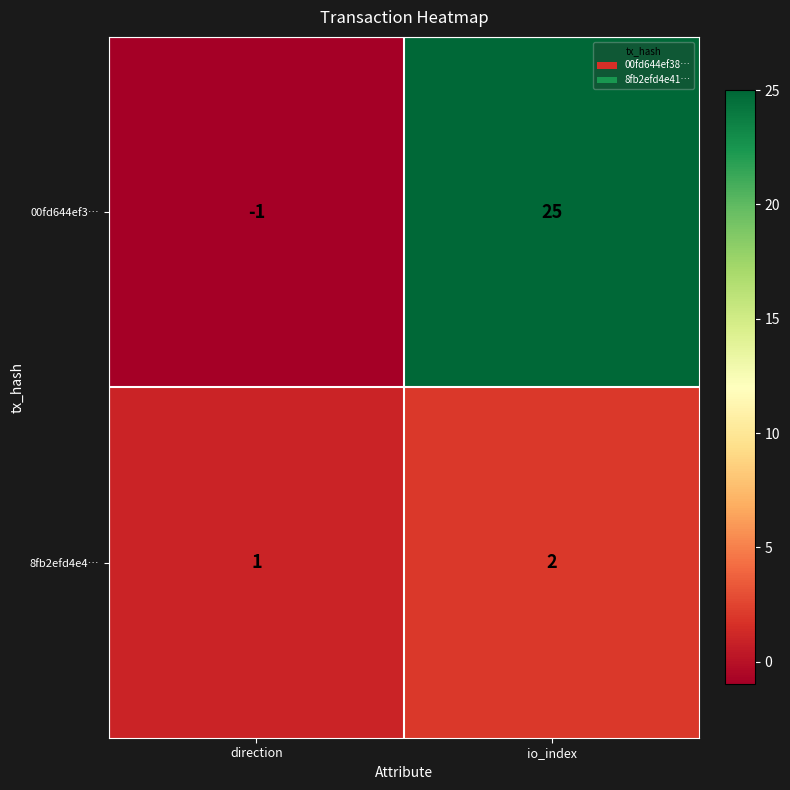

What is the spread (max minus min) of values at direction?

2